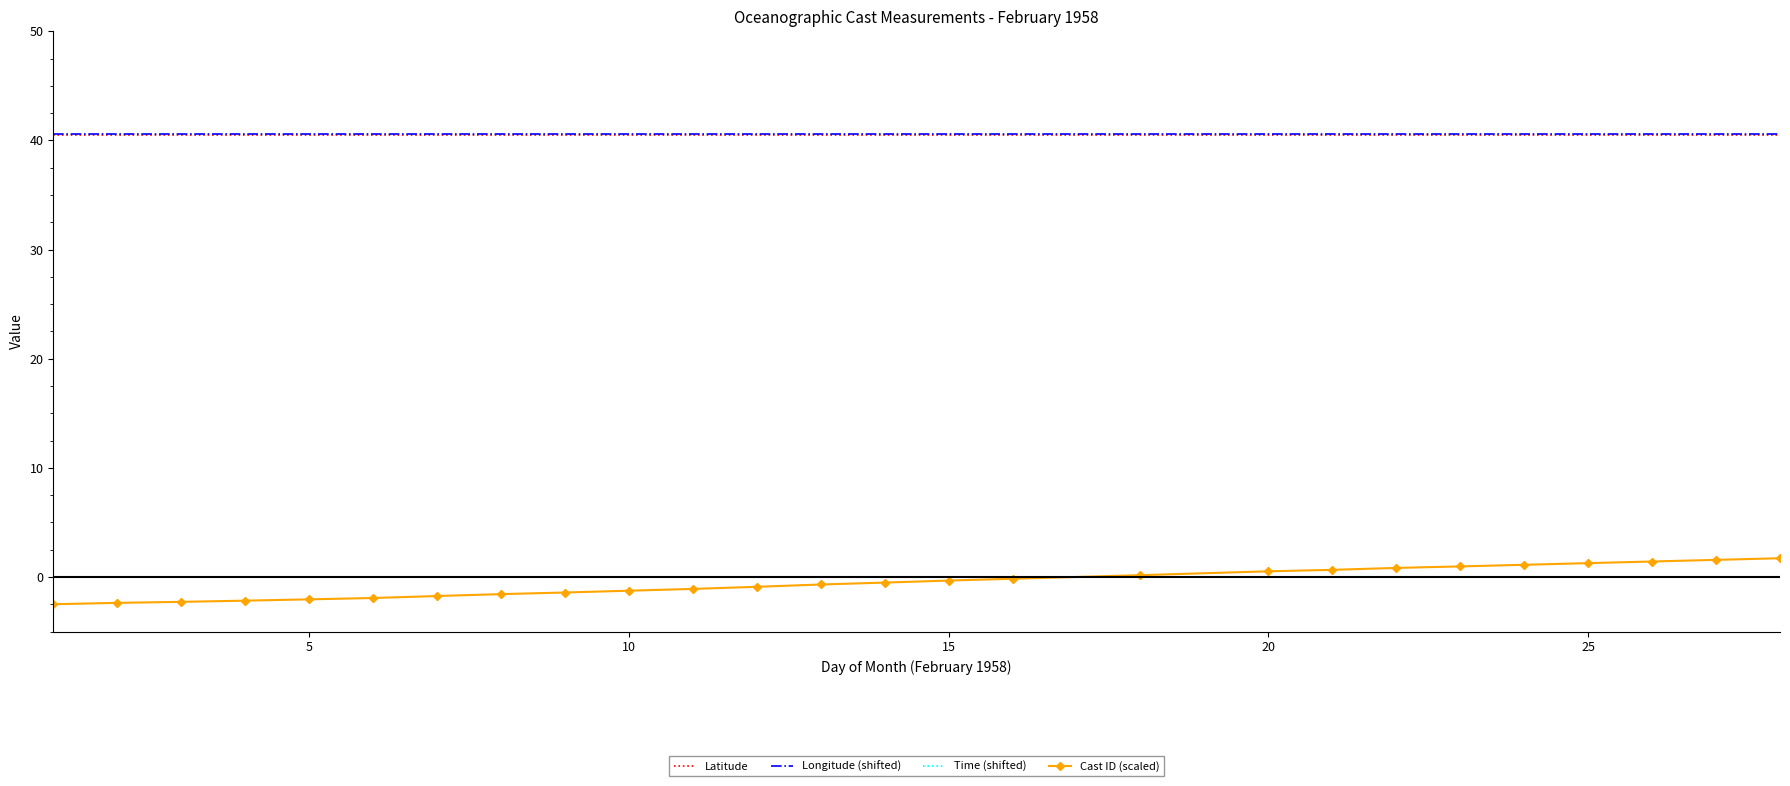

Which series has the largest range (max minus min)?

Cast ID (scaled)